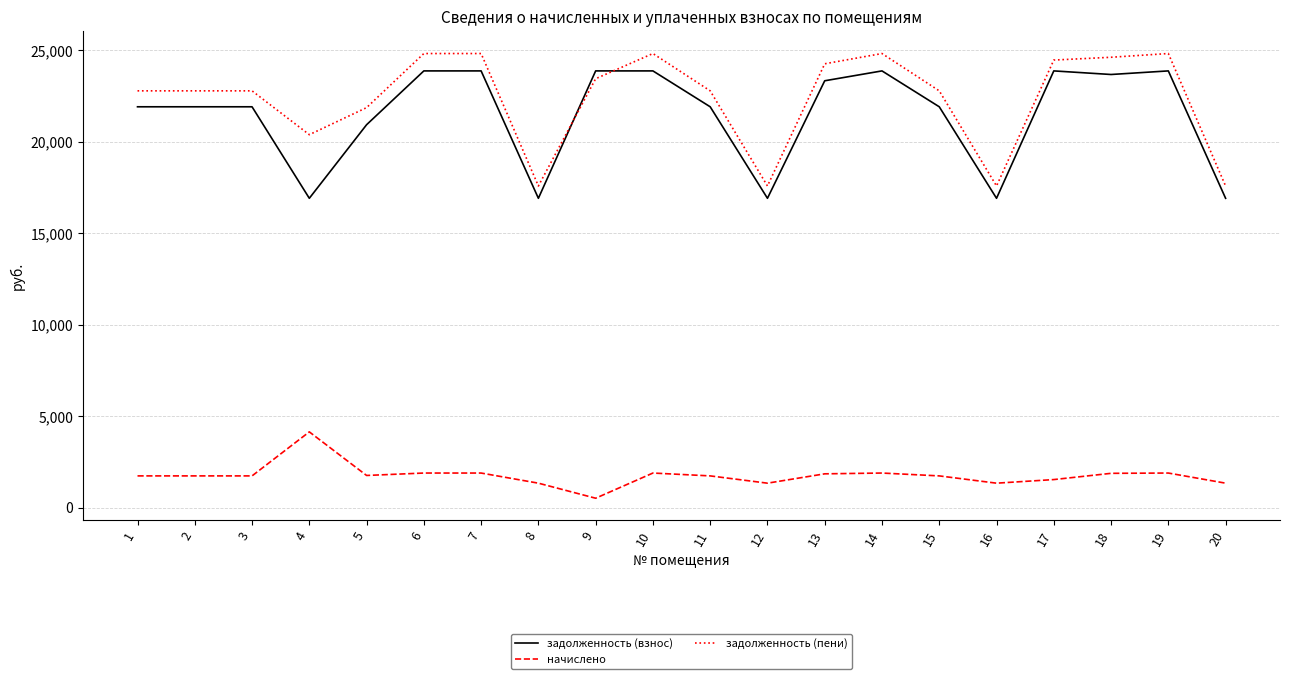

What is the sum of all задолженность (взнос) values?

429328.5